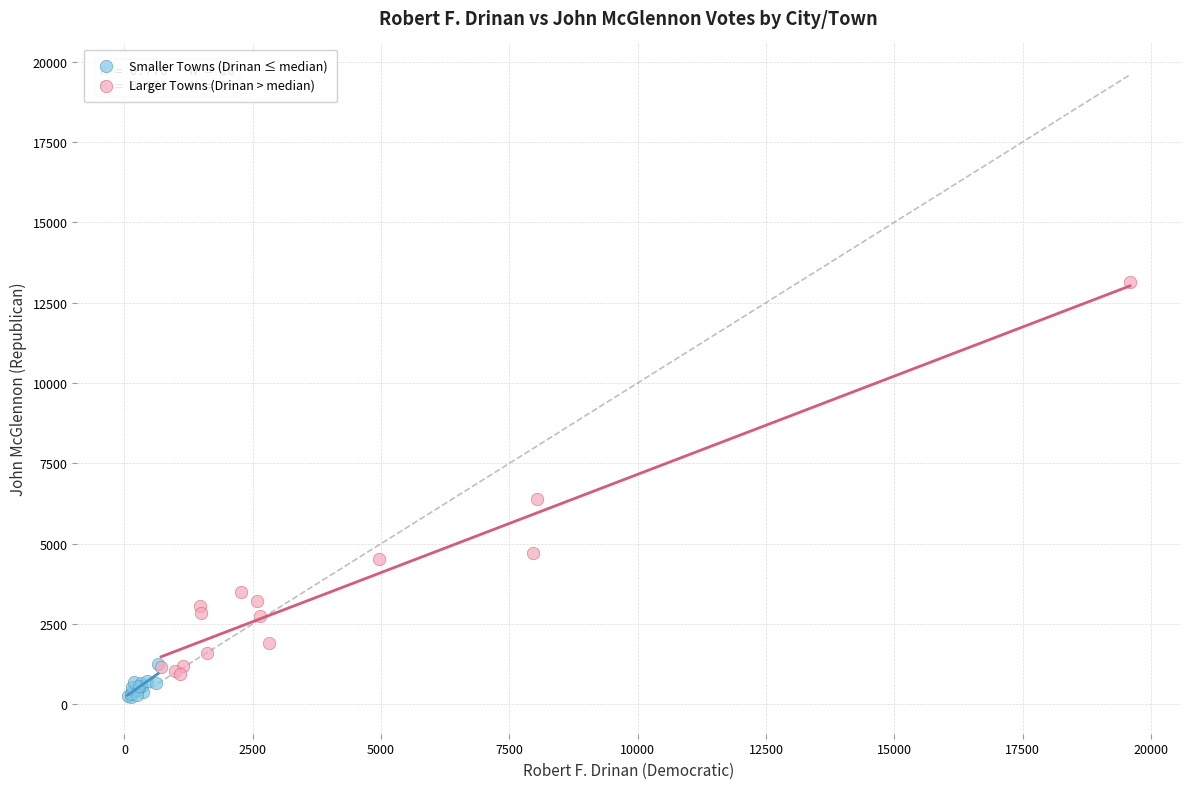

What are all the series names shown in the legend?

Smaller Towns (Drinan ≤ median), Larger Towns (Drinan > median)